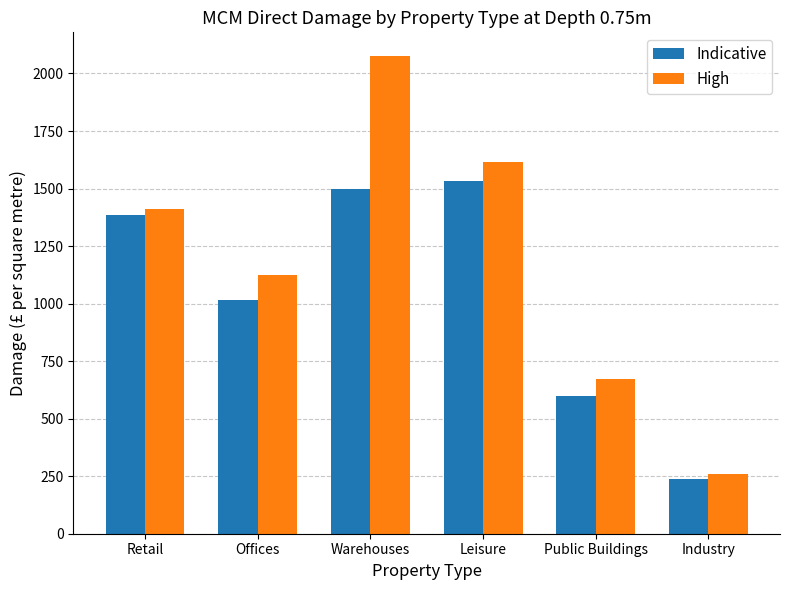

What is the label of the 6th bar from the right?

Retail